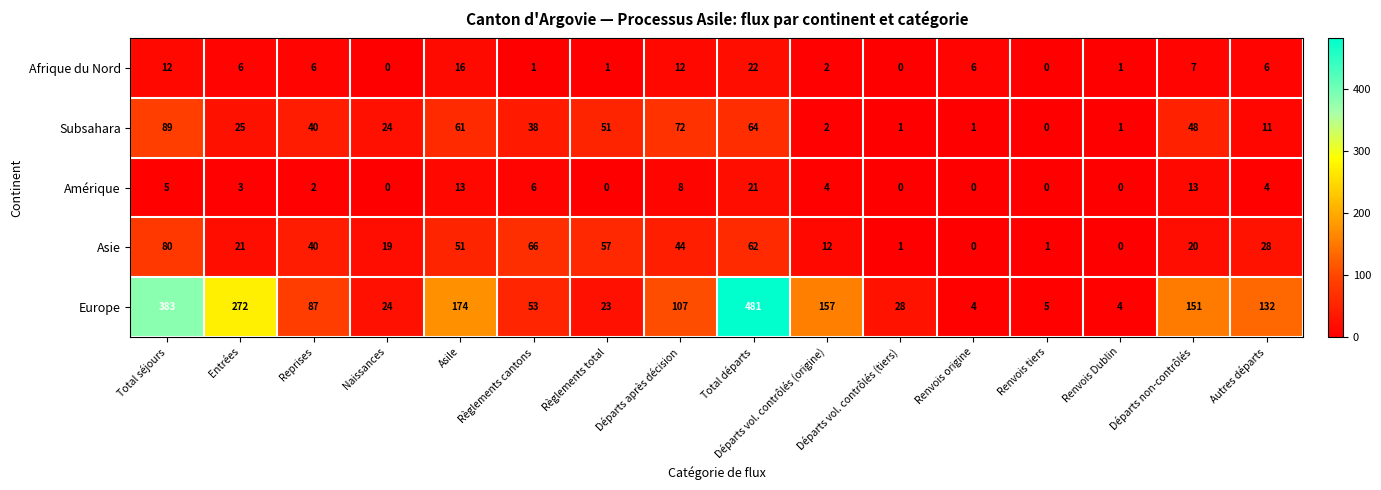

Which series has the widest spread of values?

Europe